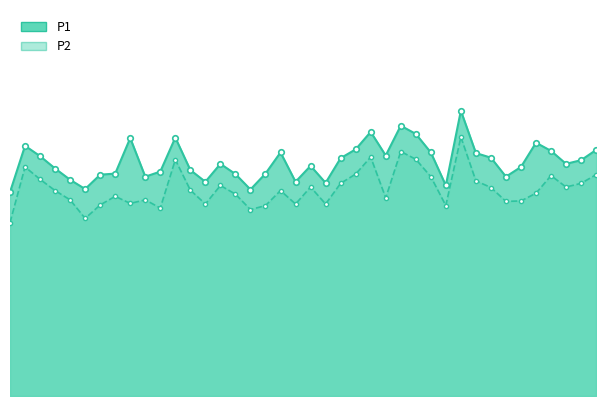

What is the smallest value displayed?

11.2